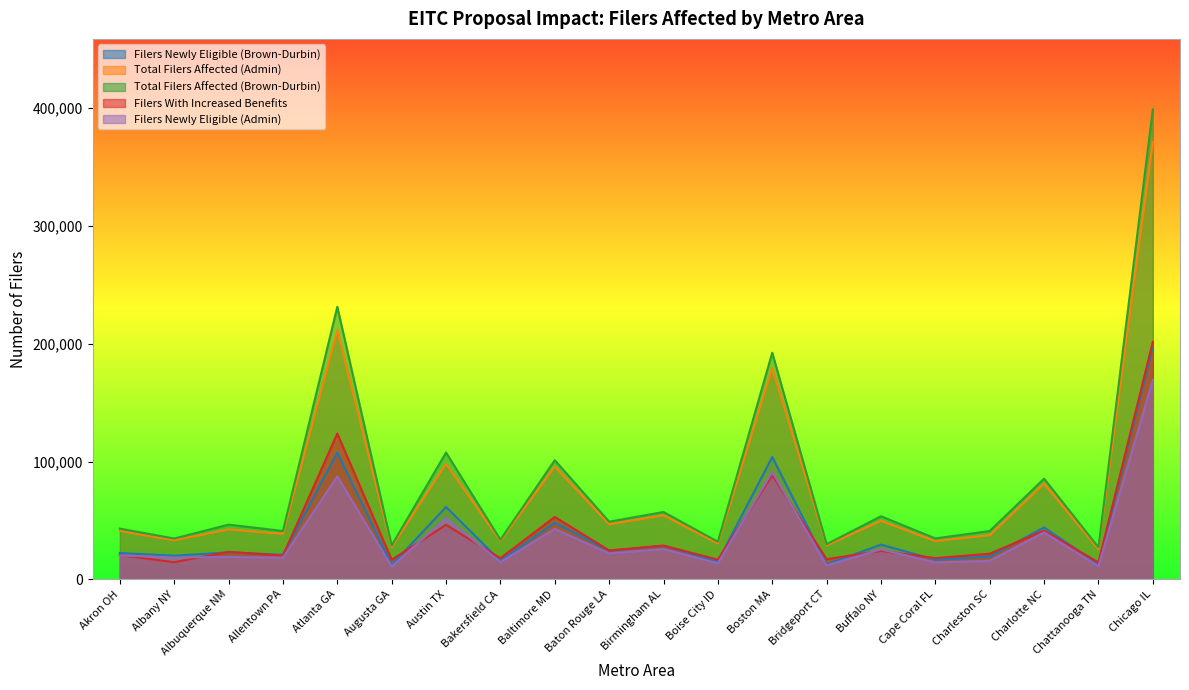

What are all the series names shown in the legend?

Filers Newly Eligible (Brown-Durbin), Total Filers Affected (Admin), Total Filers Affected (Brown-Durbin), Filers With Increased Benefits, Filers Newly Eligible (Admin)